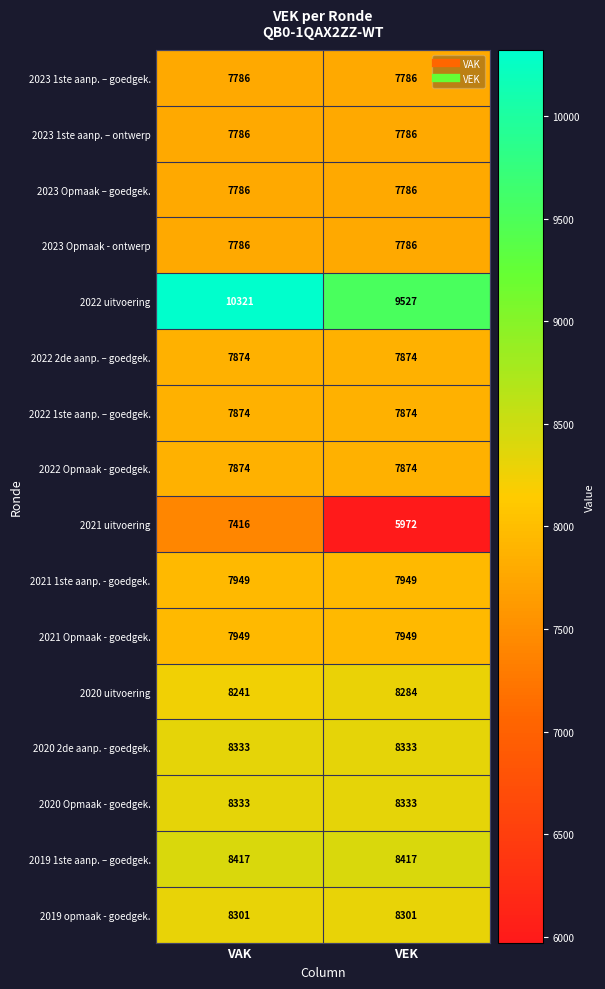

At which category is the sum across all series the highest?

VAK